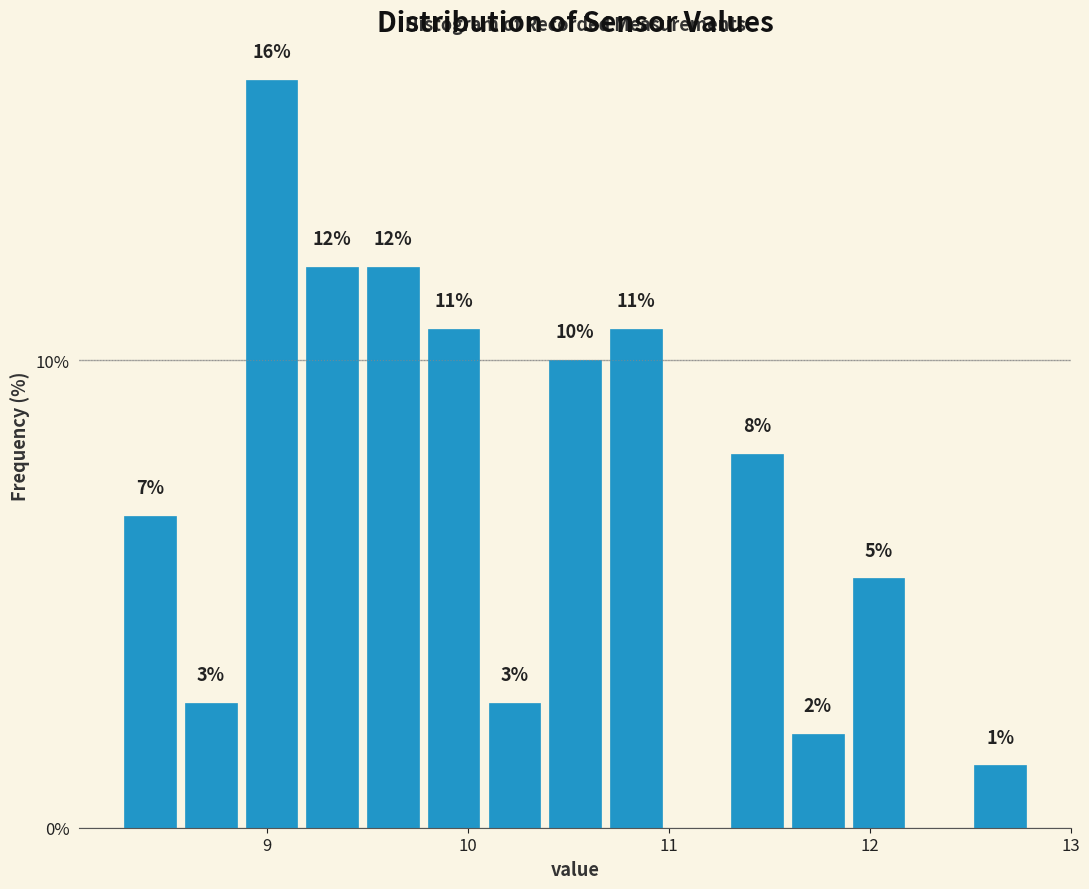

Read against the x-axis, roughly where is the centre of the tallest bar?

9.0